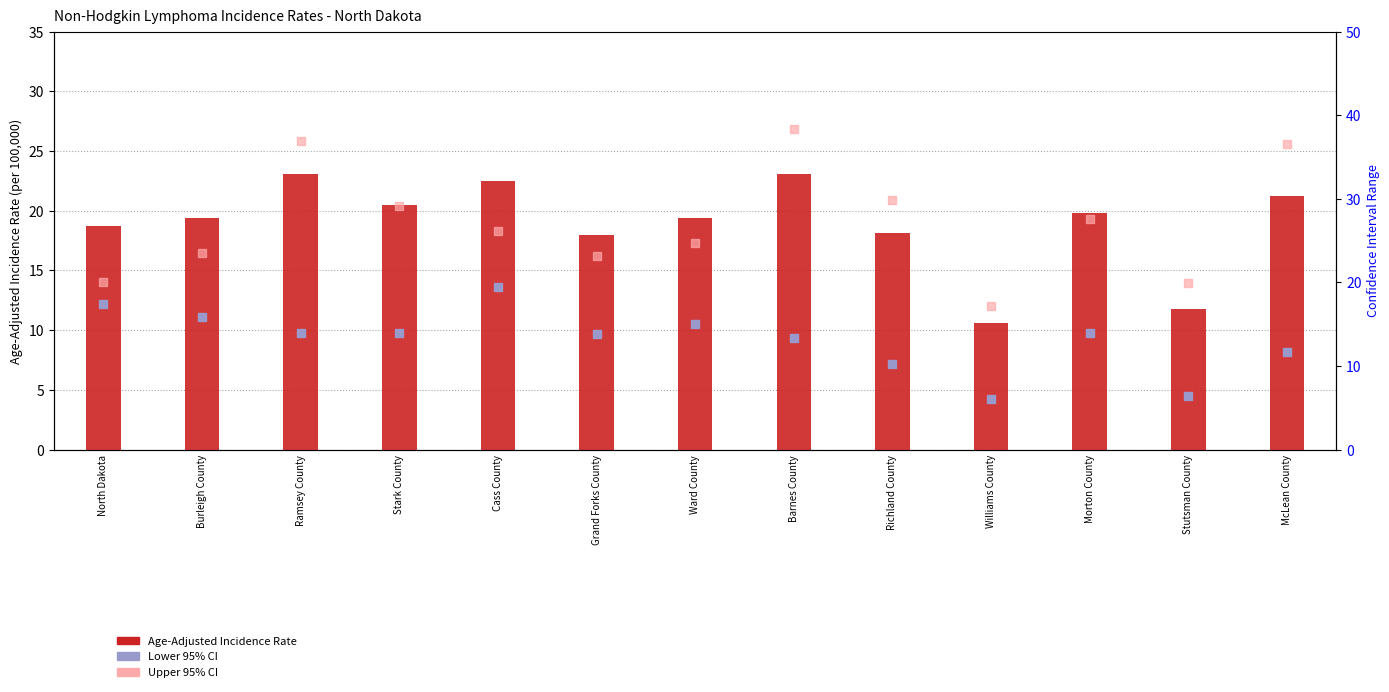

What is the total value across all series at Barnes County?

74.8